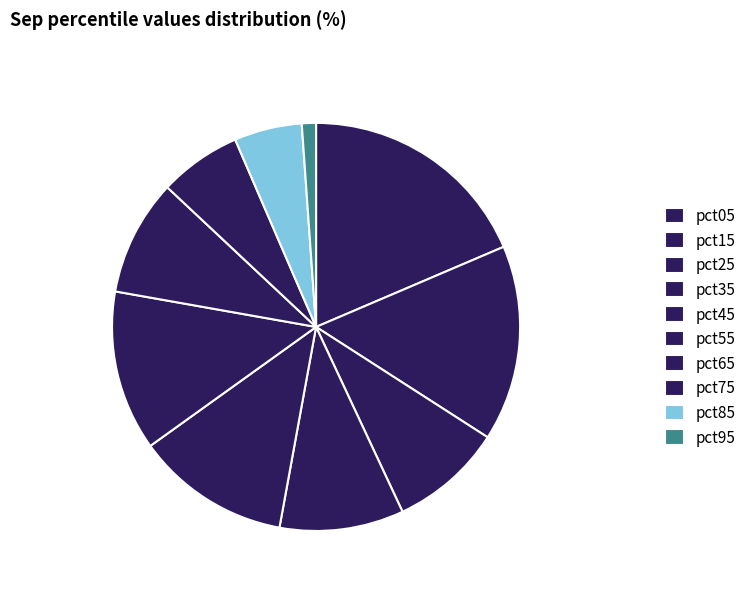

To the nearest percent, what is the difference between the pct75 and pct55 slice percentages?

6%